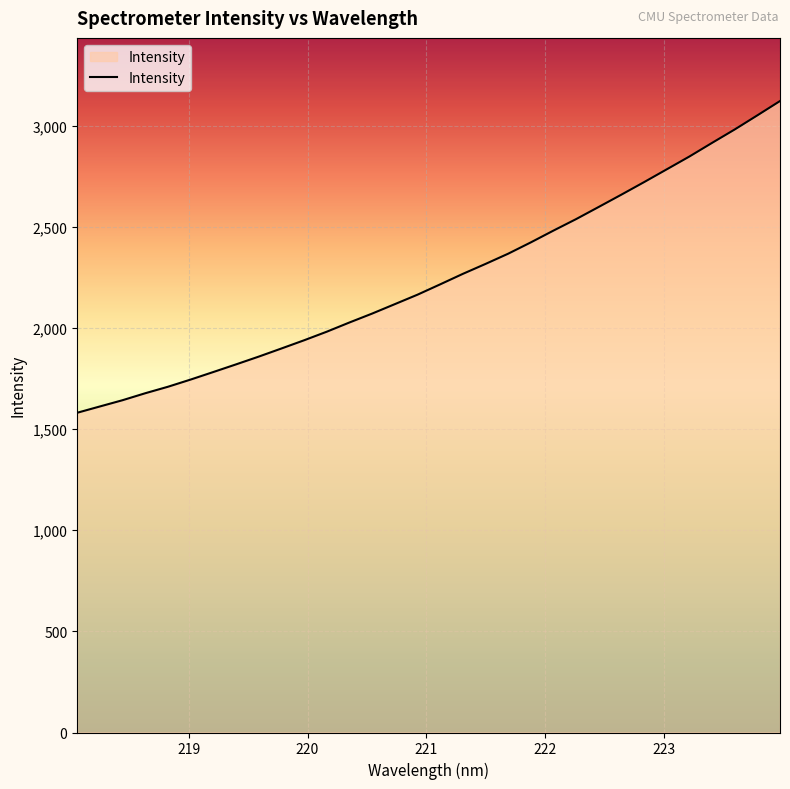

What is the difference between the maximum and minimum values?

1541.2